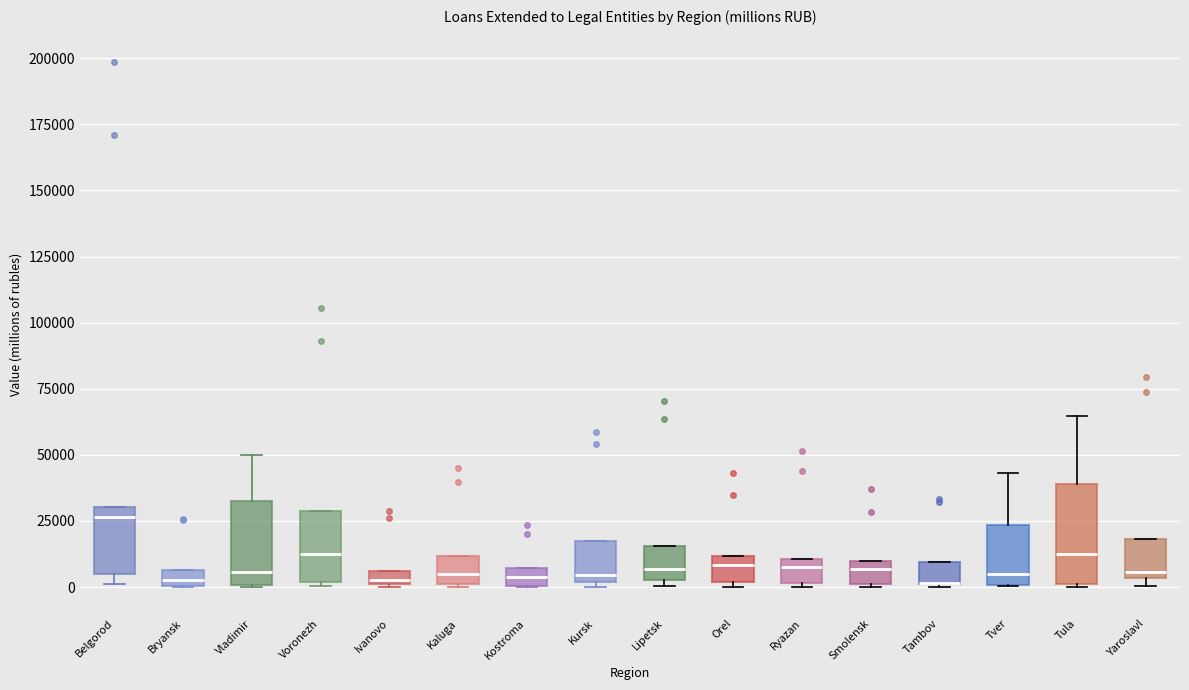

Which box is the tallest, from its lower edge to its upper edge?

Tula